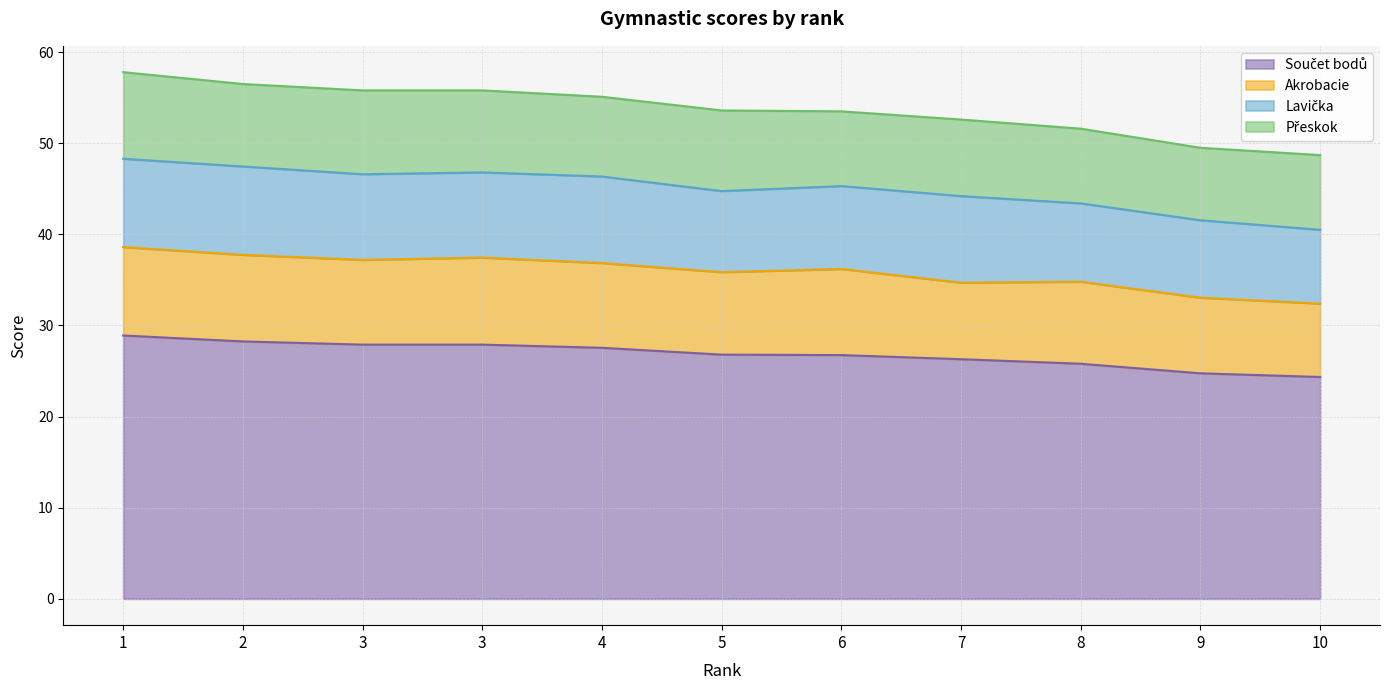

Does the chart have visible grid lines?

Yes